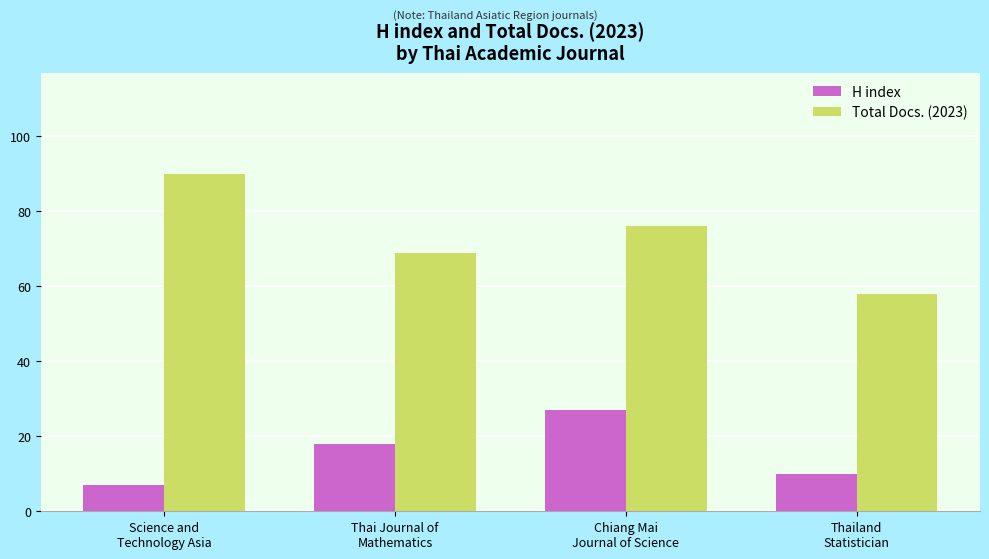

True or false: H index has a value of 12 at Science and
Technology Asia.

False